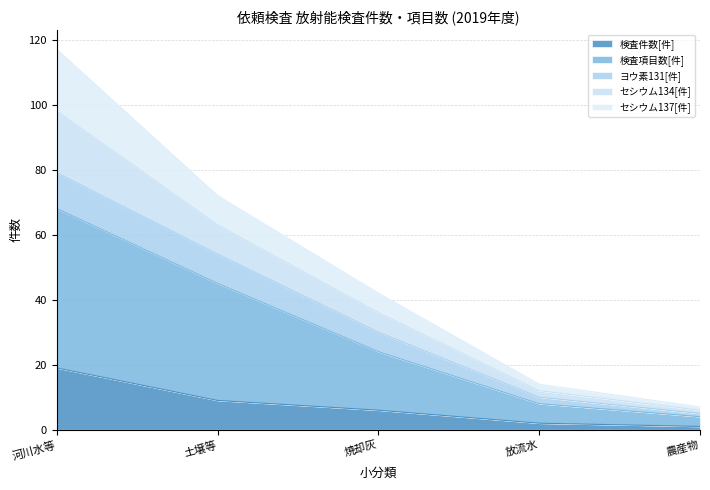

Does the chart have visible grid lines?

Yes